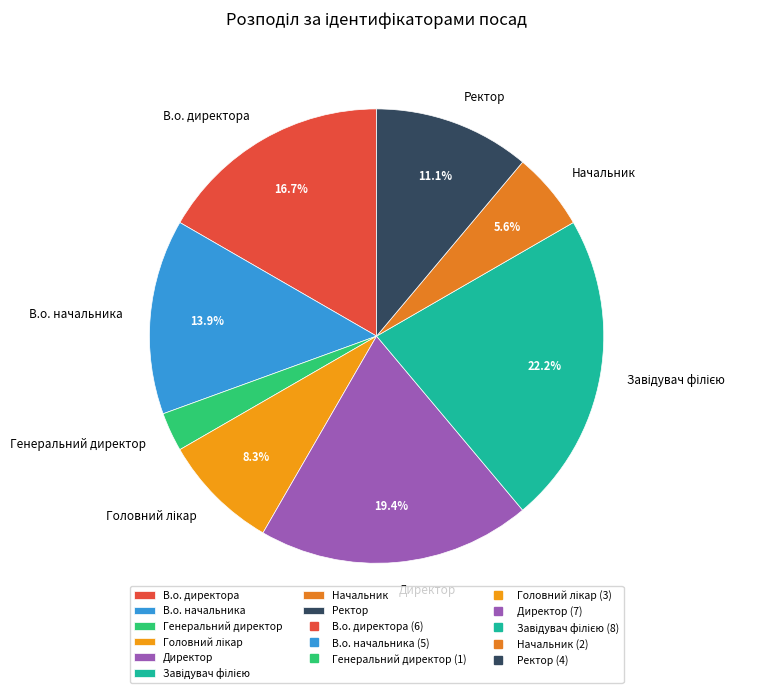

To the nearest percent, what is the average slice percentage?

12%